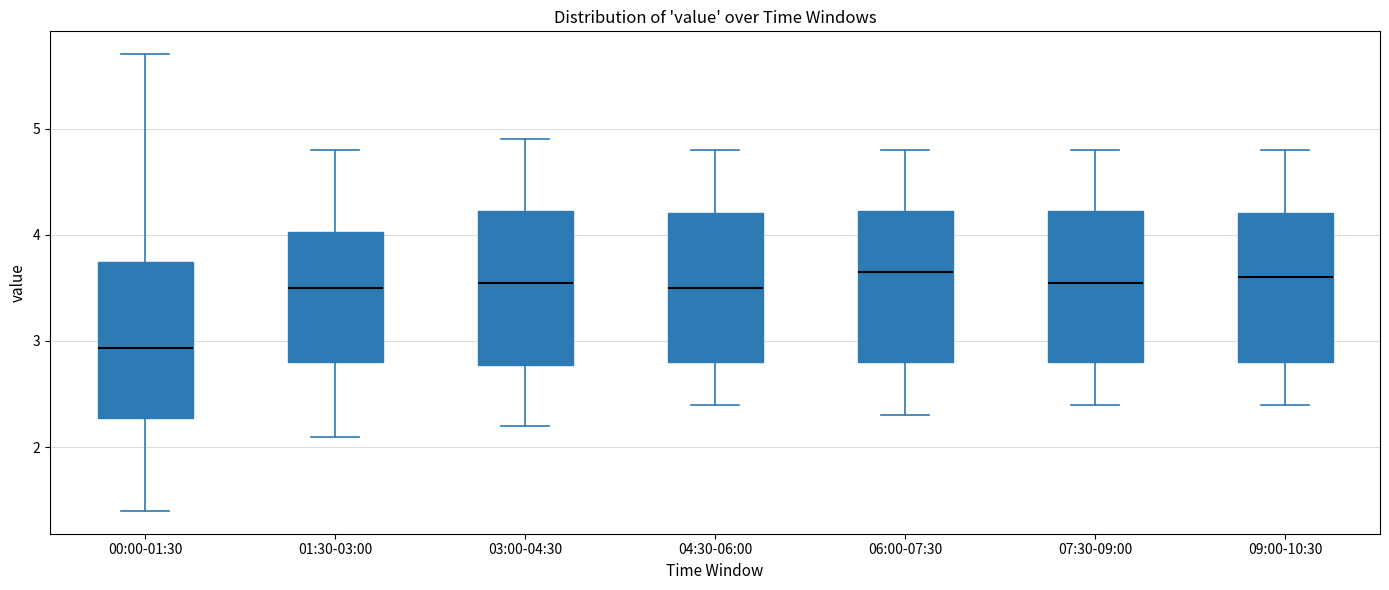

Reading left to right, read every box against the y-axis: the position of its median line, the range the box covers, and the ends of its whiskers. The values are not printed on the chart, so give them approximately, as read against the axis.

00:00-01:30: median 2.9, box 2.3 to 3.7, whiskers 1.4 to 5.7
01:30-03:00: median 3.5, box 2.8 to 4.0, whiskers 2.1 to 4.8
03:00-04:30: median 3.6, box 2.8 to 4.2, whiskers 2.2 to 4.9
04:30-06:00: median 3.5, box 2.8 to 4.2, whiskers 2.4 to 4.8
06:00-07:30: median 3.7, box 2.8 to 4.2, whiskers 2.3 to 4.8
07:30-09:00: median 3.6, box 2.8 to 4.2, whiskers 2.4 to 4.8
09:00-10:30: median 3.6, box 2.8 to 4.2, whiskers 2.4 to 4.8